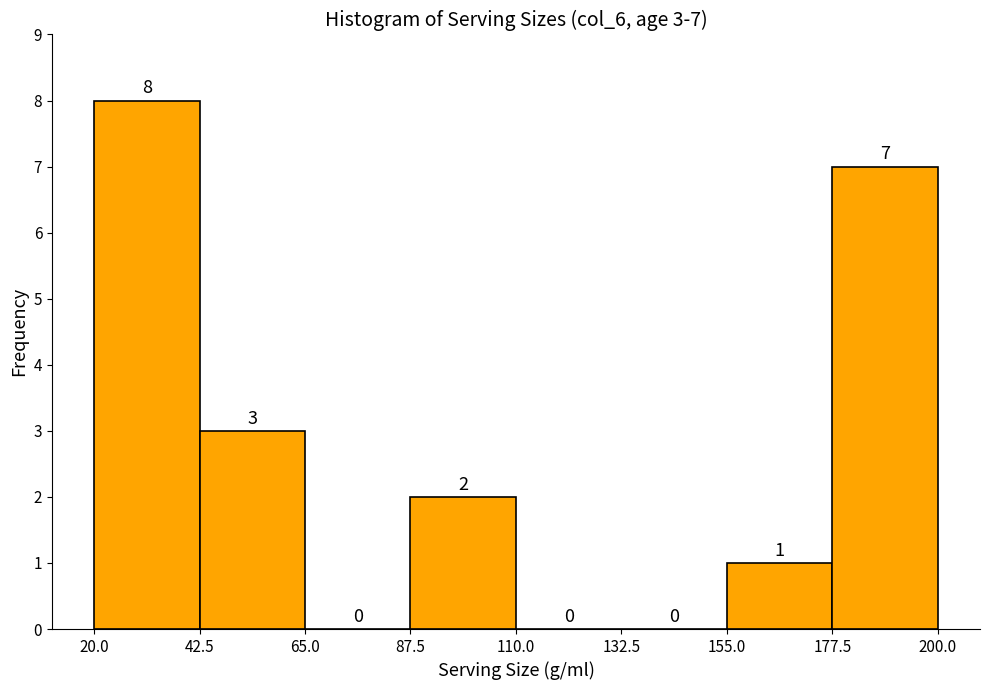

Over which range of the x-axis is the bar tallest?

20.0 to 42.5